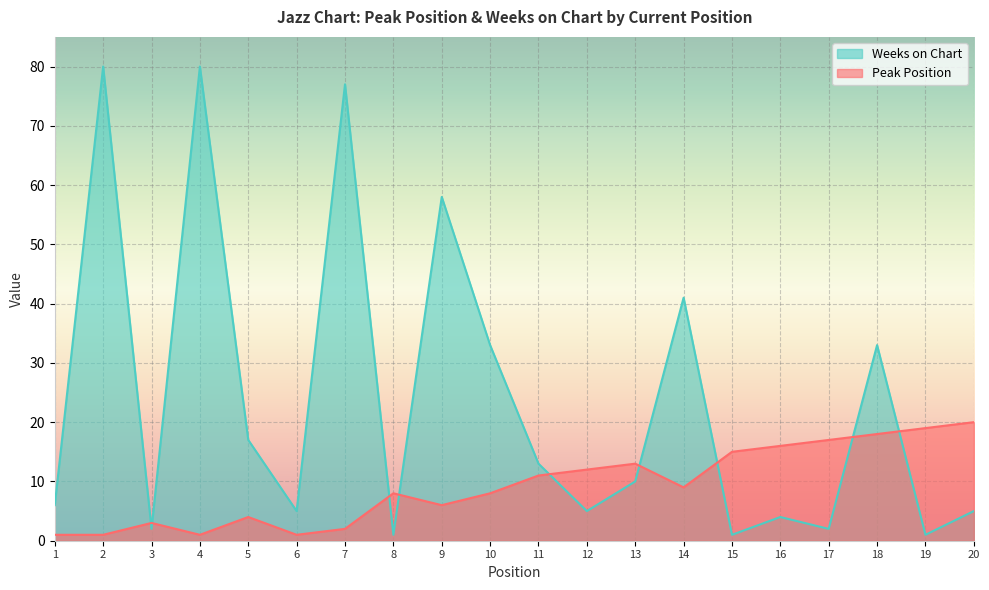

What is the minimum value for Peak Position?

1